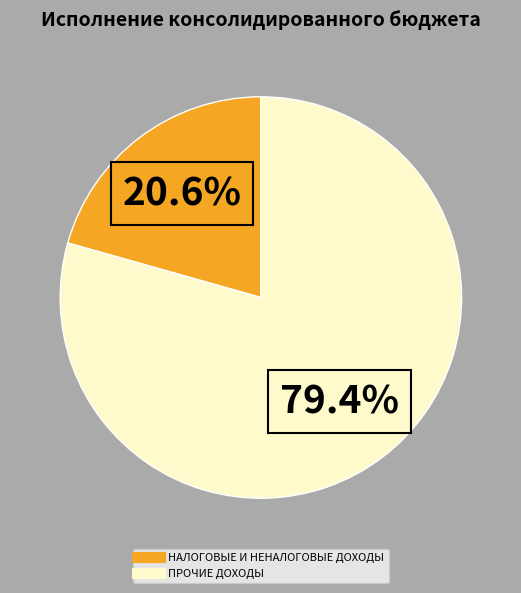

How many slices are in this pie chart?

2